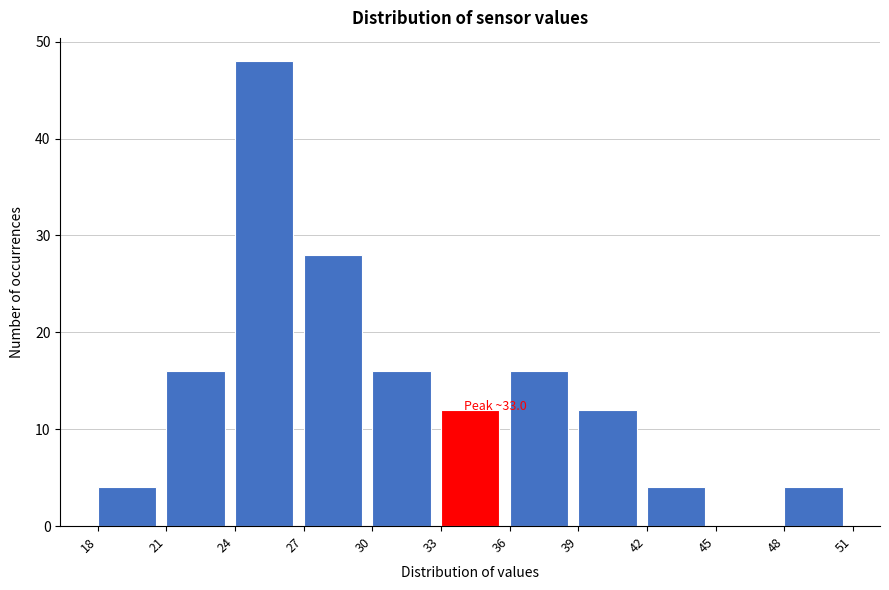

Which range on the x-axis has the tallest bar?

24 to 27